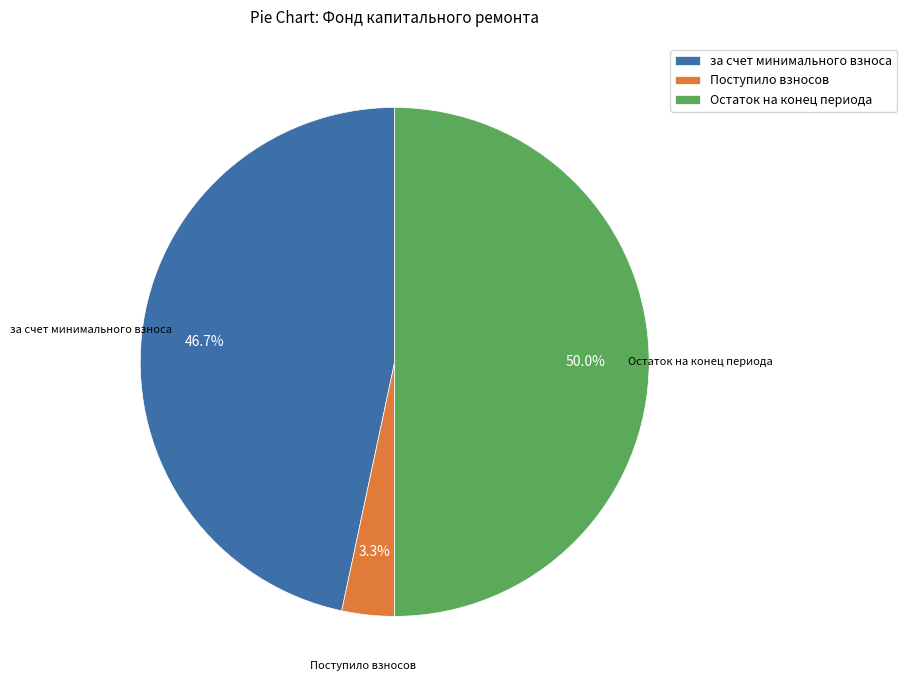

Which category has the smallest portion of the pie?

Поступило взносов